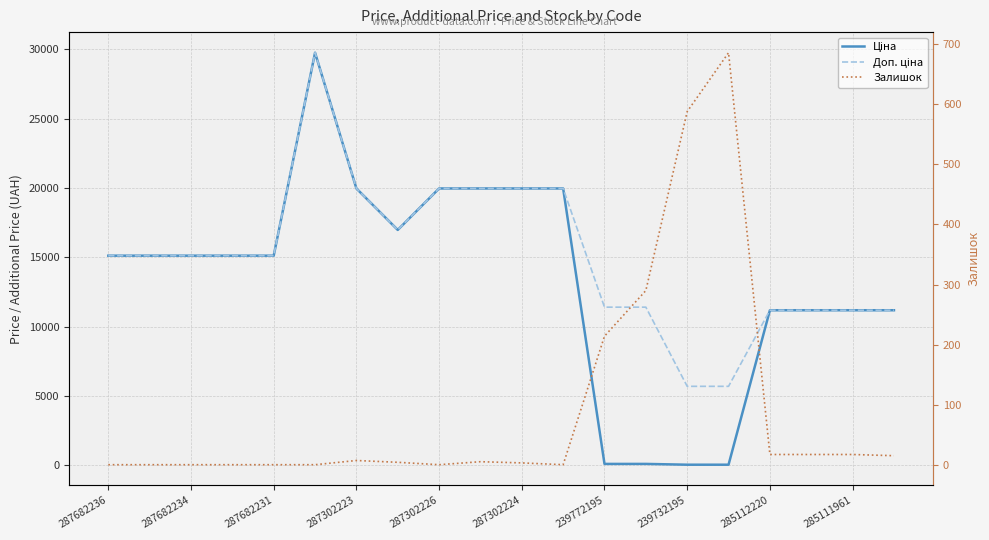

How many lines are shown in the chart?

3